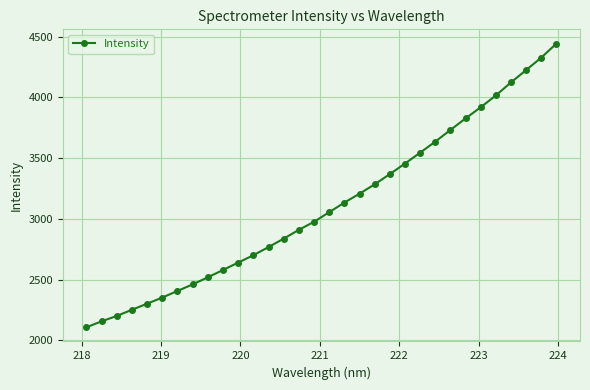

What is the difference between the maximum and minimum values?

2335.4